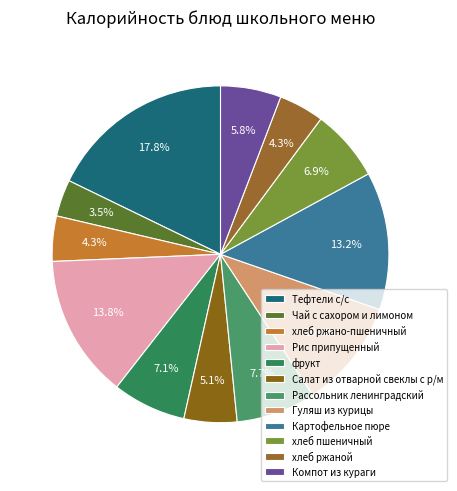

Count the number of slices in the pie.

12